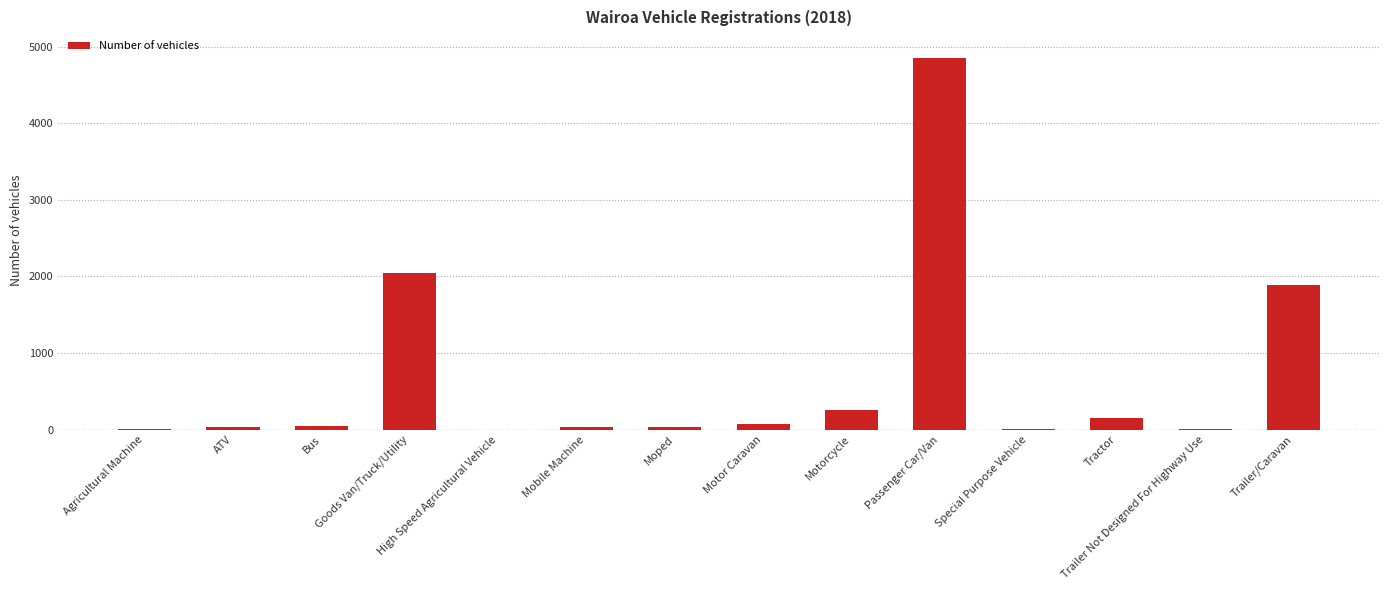

What is the sum of all values?

9430